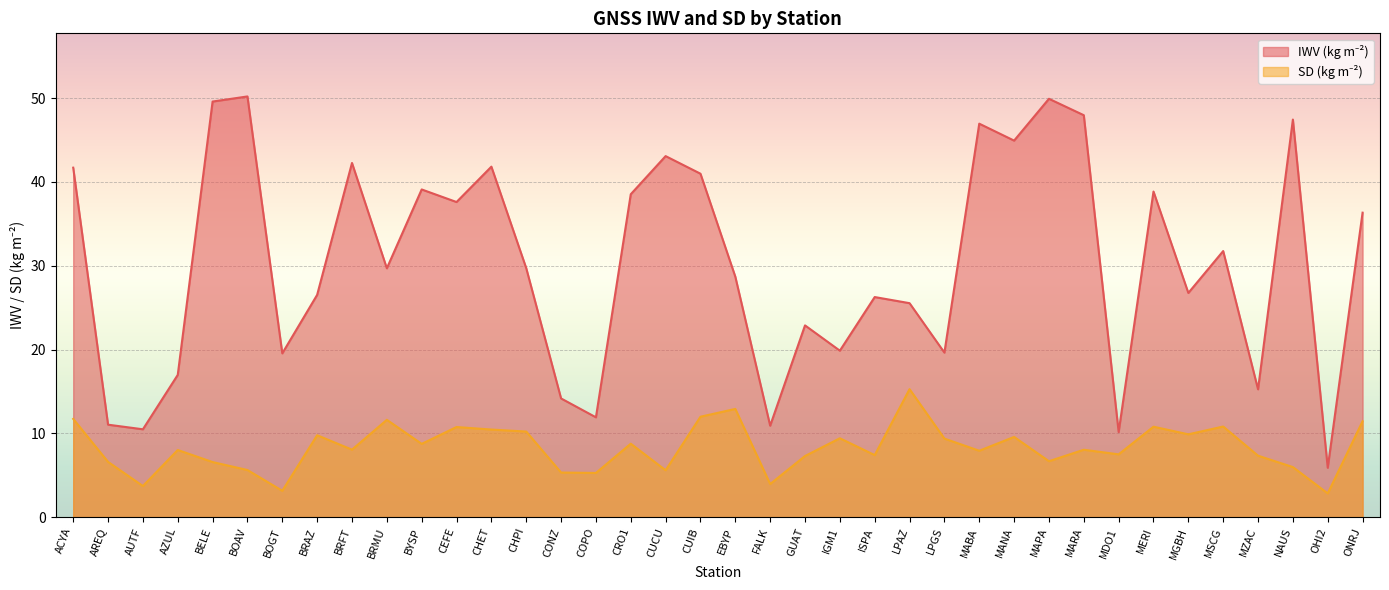

Reading right to left, transcribe all the data shown in this chart.

IWV (kg m-2): 36.3	5.9	47.4	15.2	31.8	26.8	38.9	10.2	48.0	49.9	44.9	47.0	19.6	25.5	26.3	19.9	22.9	10.9	28.7	41.0	43.1	38.5	11.9	14.2	29.7	41.8	37.6	39.1	29.7	42.3	26.5	19.5	50.2	49.6	17.0	10.5	11.0	41.7
SD (kg m-2): 11.4	2.8	6.0	7.3	10.8	9.9	10.8	7.5	8.0	6.7	9.6	7.9	9.4	15.3	7.4	9.4	7.3	4.0	12.9	12.0	5.6	8.8	5.3	5.3	10.2	10.4	10.8	8.7	11.6	8.1	9.8	3.1	5.6	6.6	8.0	3.7	6.6	11.7